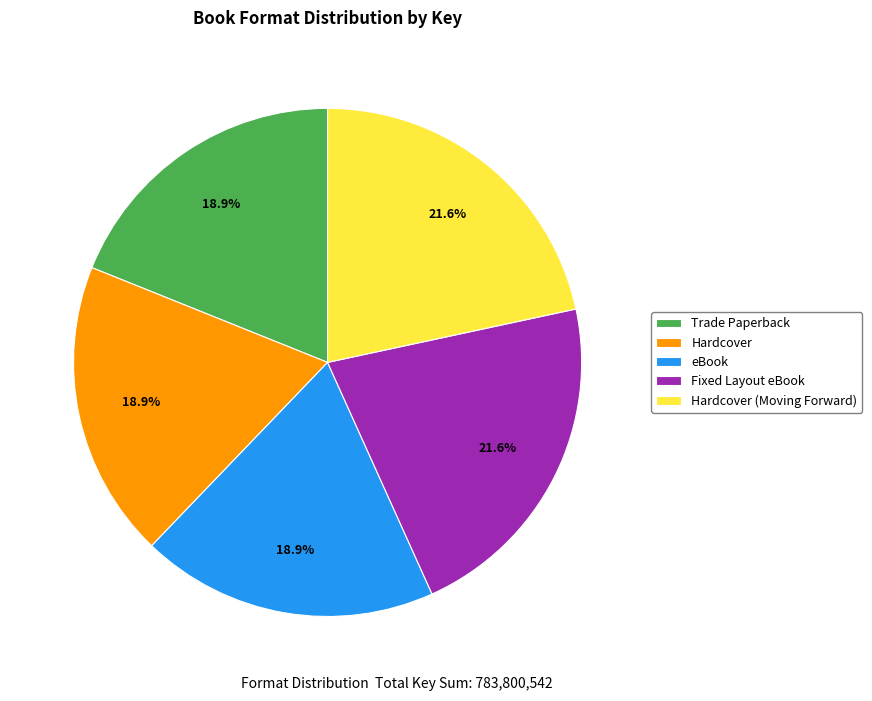

To the nearest percent, what is the average slice percentage?

20%